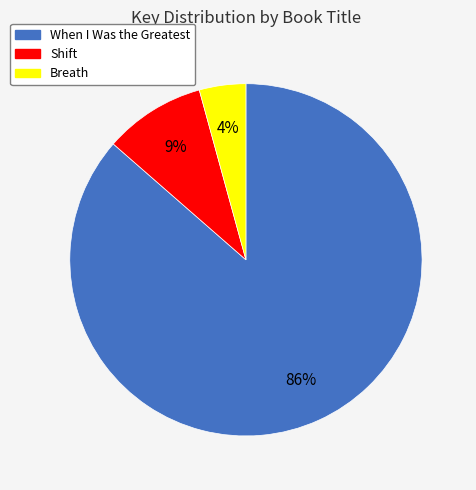

To the nearest percent, what is the average slice percentage?

33%